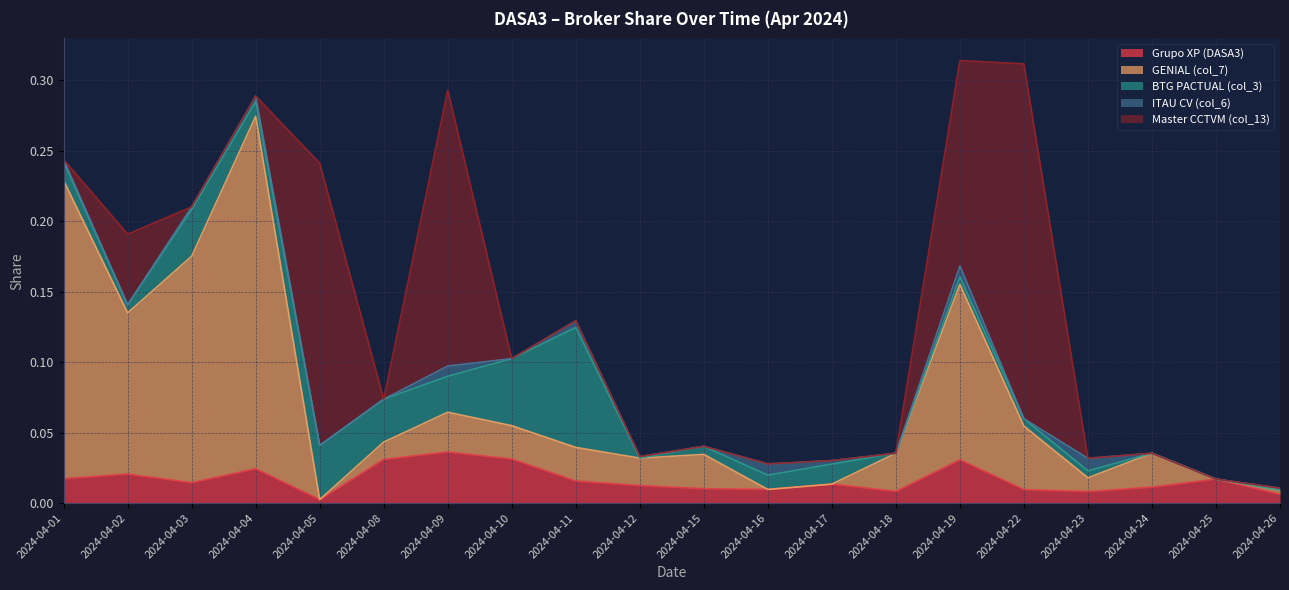

Does the chart have visible grid lines?

Yes